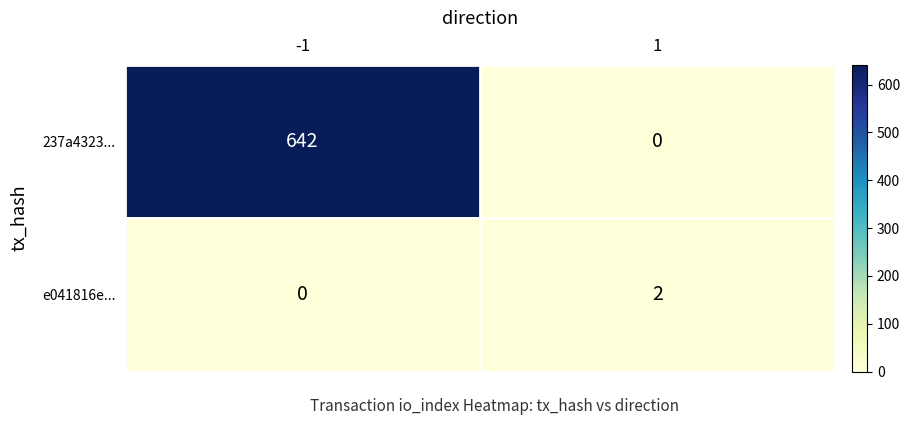

Reading left to right, transcribe all the data shown in this chart.

237a4323...: -1=642	1=0
e041816e...: -1=0	1=2